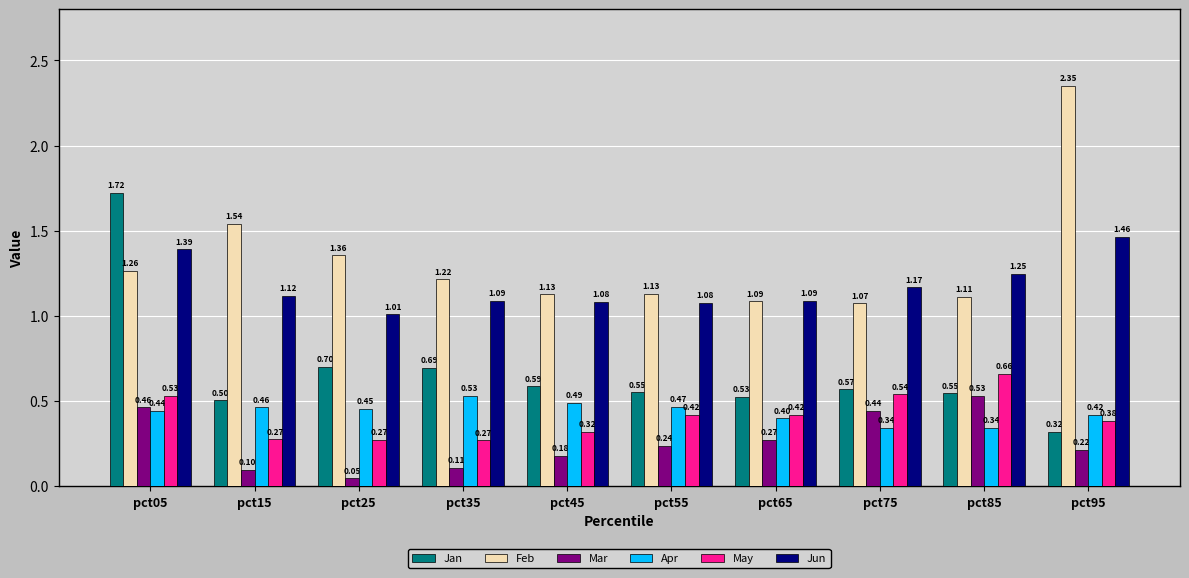

At which category is the sum across all series the highest?

pct05